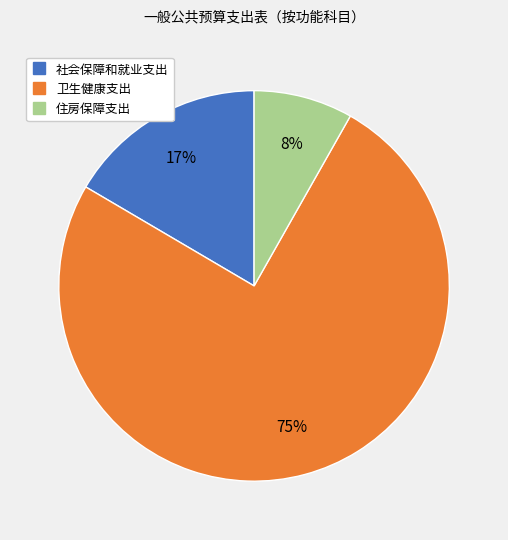

Do 卫生健康支出 and 住房保障支出 together represent more than half of the pie?

Yes